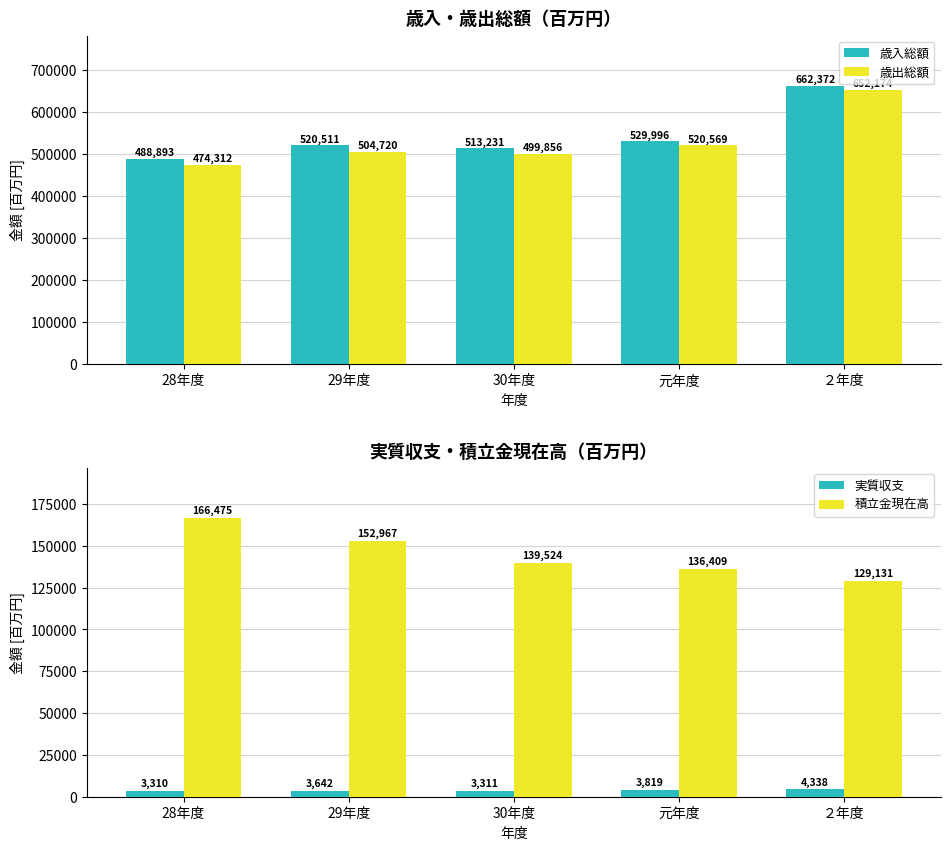

What is the label of the 4th bar from the left?

元年度